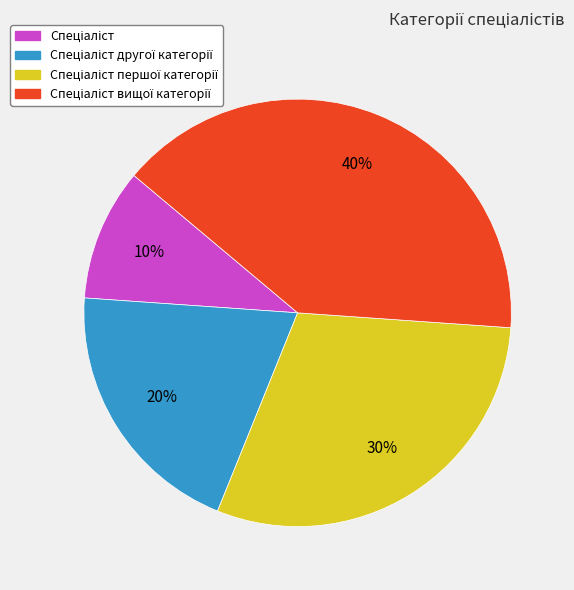

Does any single category account for the majority?

No